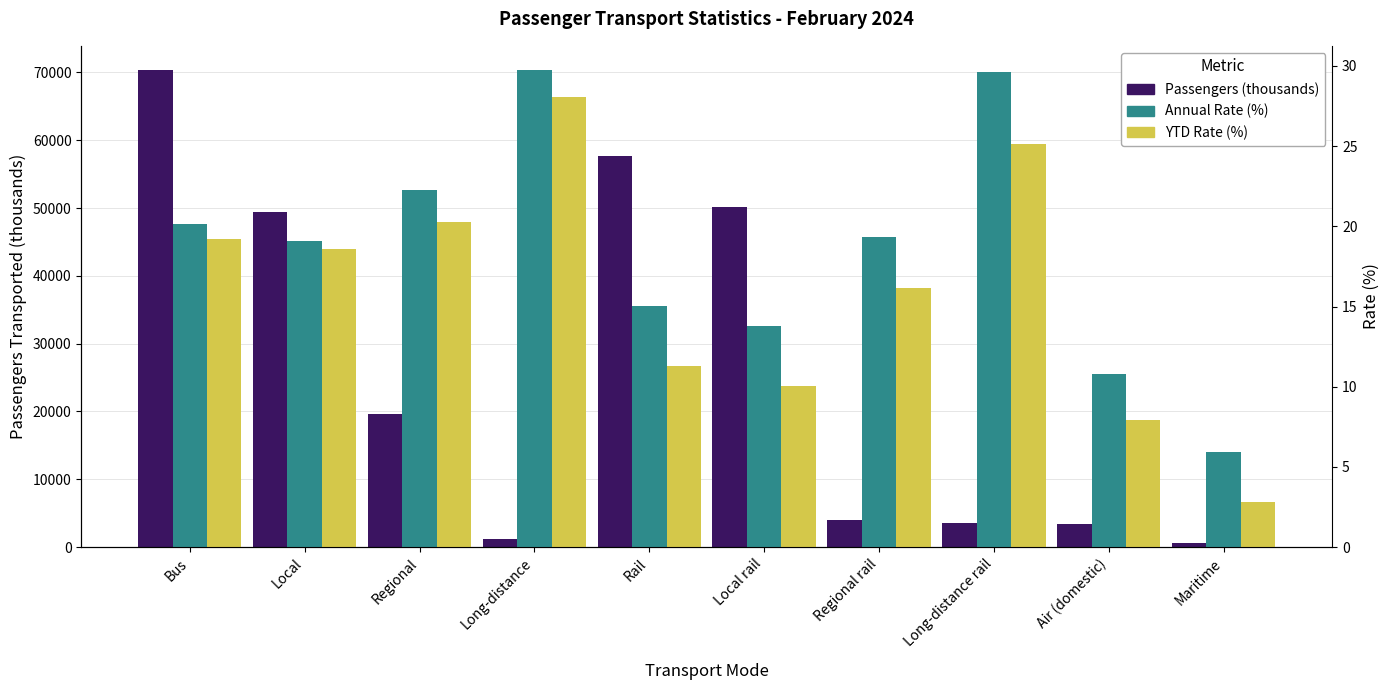

Reading right to left, what are all the values shown in this chart?

Passengers (thousands): Maritime=654.2	Air (domestic)=3354.0	Long-distance rail=3484.3	Regional rail=4020.3	Local rail=50201.4	Rail=57706.0	Long-distance=1261.6	Regional=19686.3	Local=49451.0	Bus=70398.9
Annual Rate (%): Maritime=5.9	Air (domestic)=10.8	Long-distance rail=29.6	Regional rail=19.3	Local rail=13.8	Rail=15.0	Long-distance=29.8	Regional=22.2	Local=19.1	Bus=20.1
YTD Rate (%): Maritime=2.8	Air (domestic)=7.9	Long-distance rail=25.1	Regional rail=16.2	Local rail=10.1	Rail=11.3	Long-distance=28.1	Regional=20.2	Local=18.6	Bus=19.2